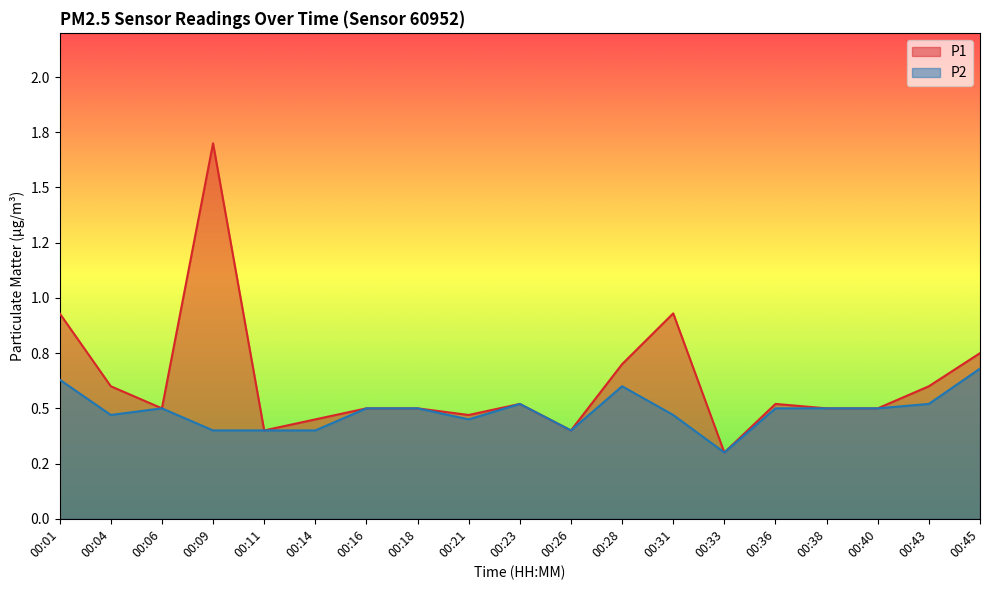

What is the average value of the P1 series?

0.6